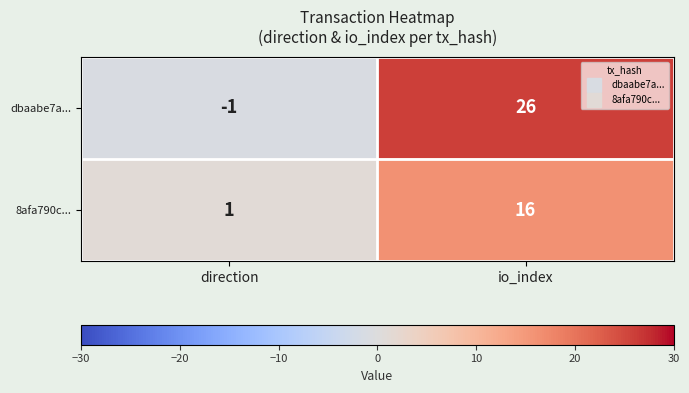

List the series in order of their overall mean, highest first.

dbaabe7a..., 8afa790c...